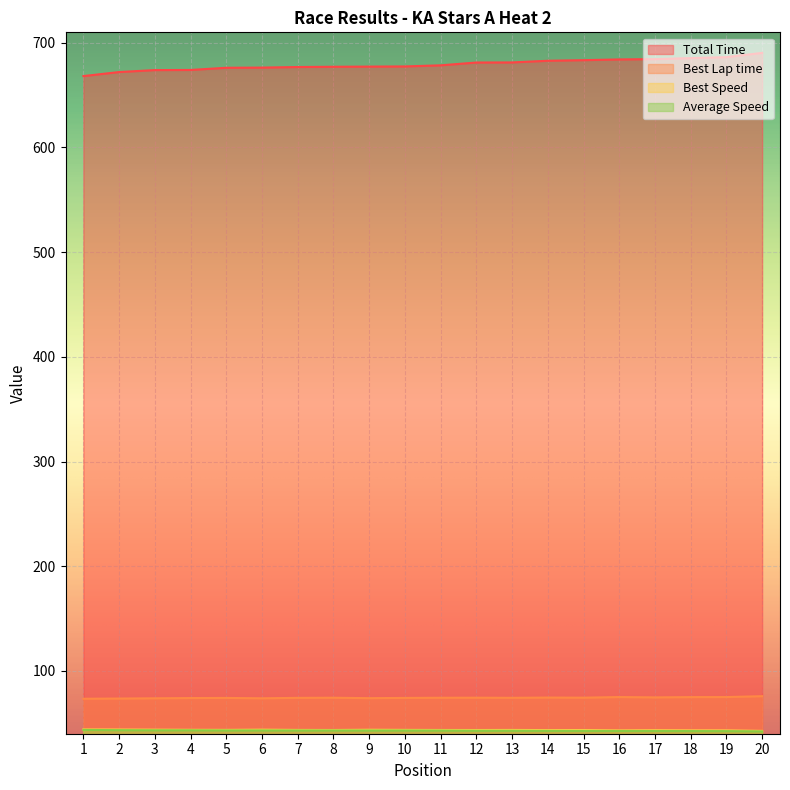

At which category does the chart reach its minimum across all series?

20